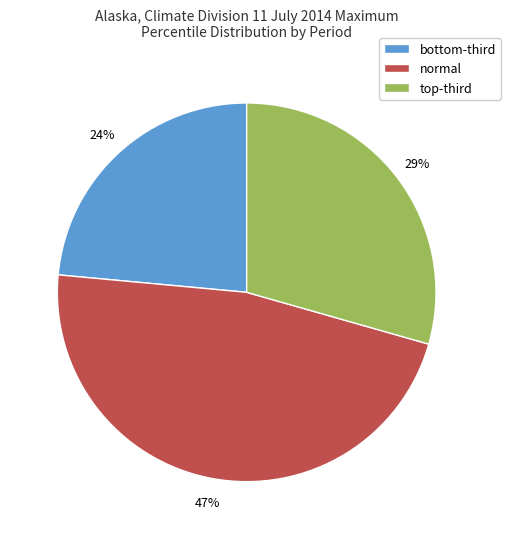

What is the smallest slice in the pie chart?

bottom-third